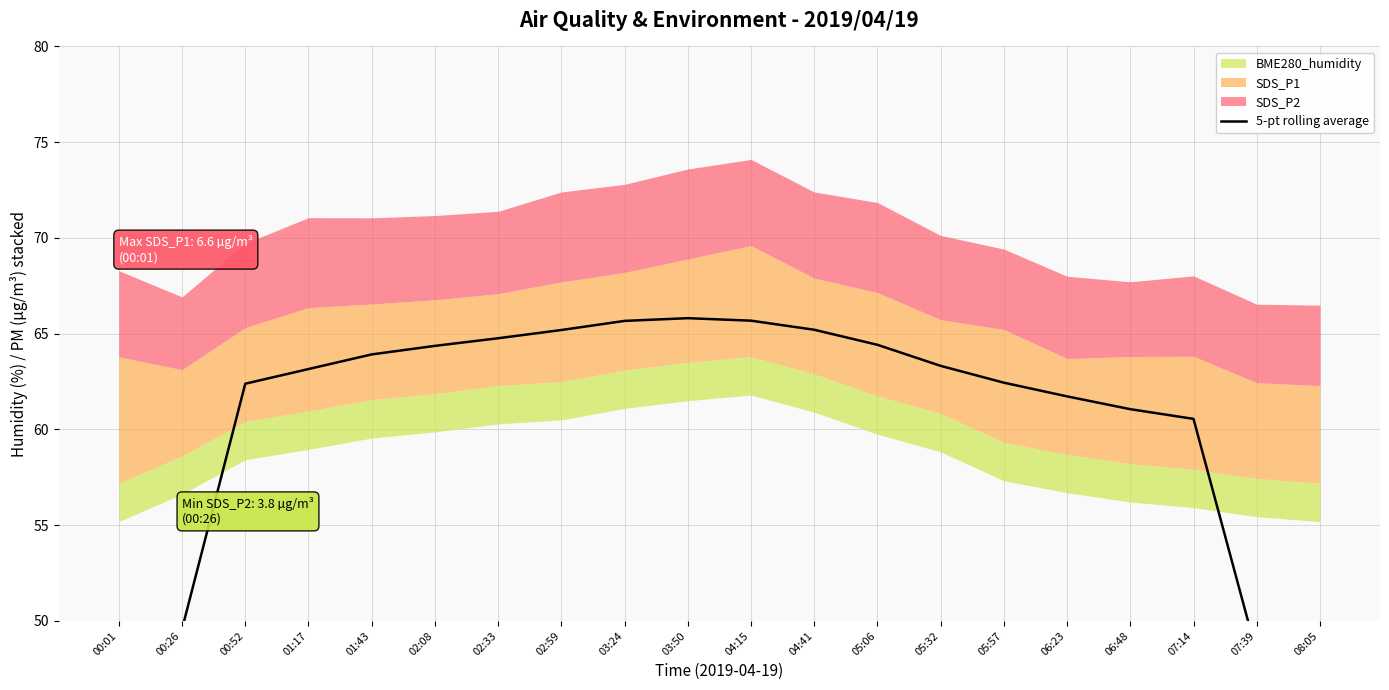

Reading left to right, list all the values displayed in this chart.

36.8	49.6	62.4	63.2	63.9	64.4	64.8	65.2	65.7	65.8	65.7	65.2	64.4	63.3	62.4	61.7	61.1	60.6	48.3	36.1